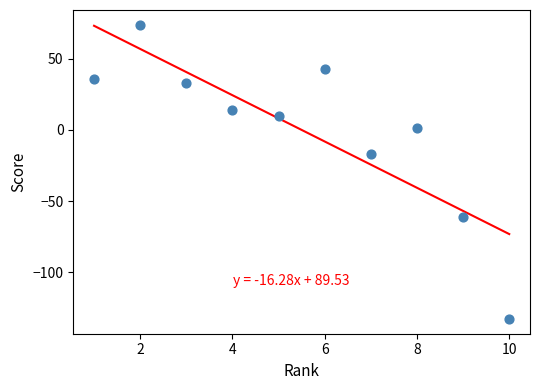

What Y value in the scatter plot is closest to -29?

-17